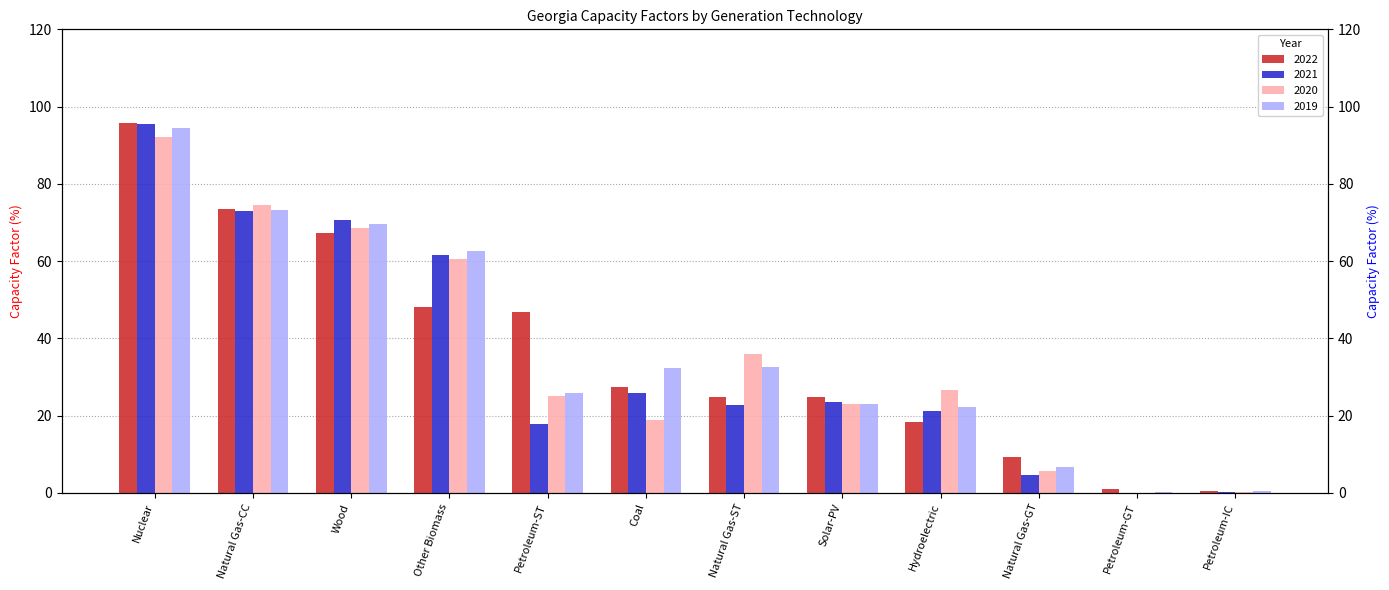

How many values in the 2020 series are below 26?

6